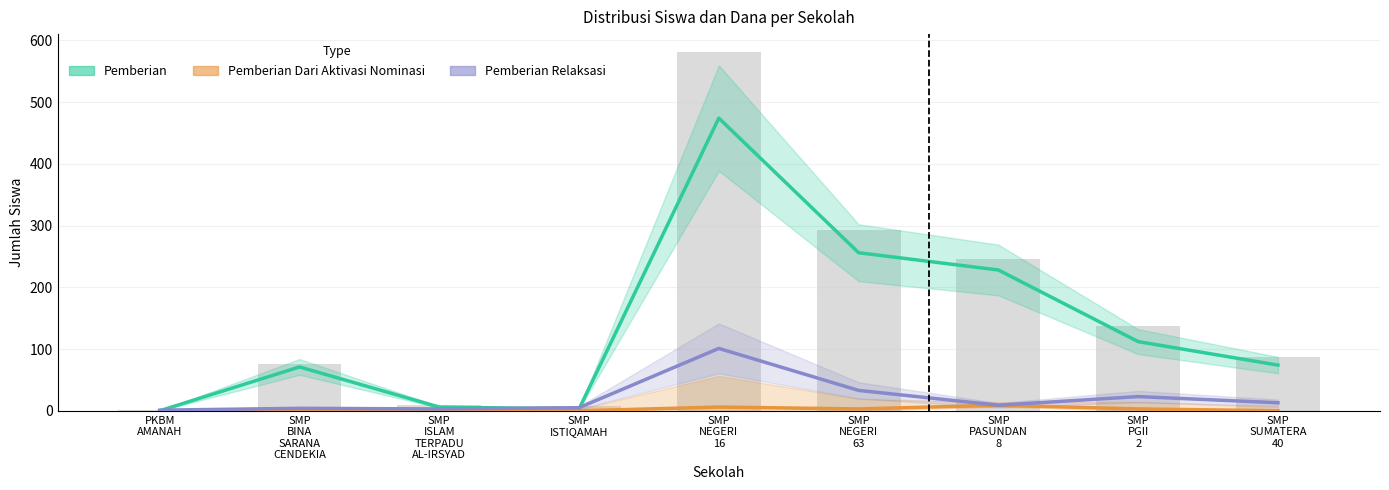

Between SMP
NEGERI
16 and SMP
ISTIQAMAH, which is larger?

SMP
NEGERI
16